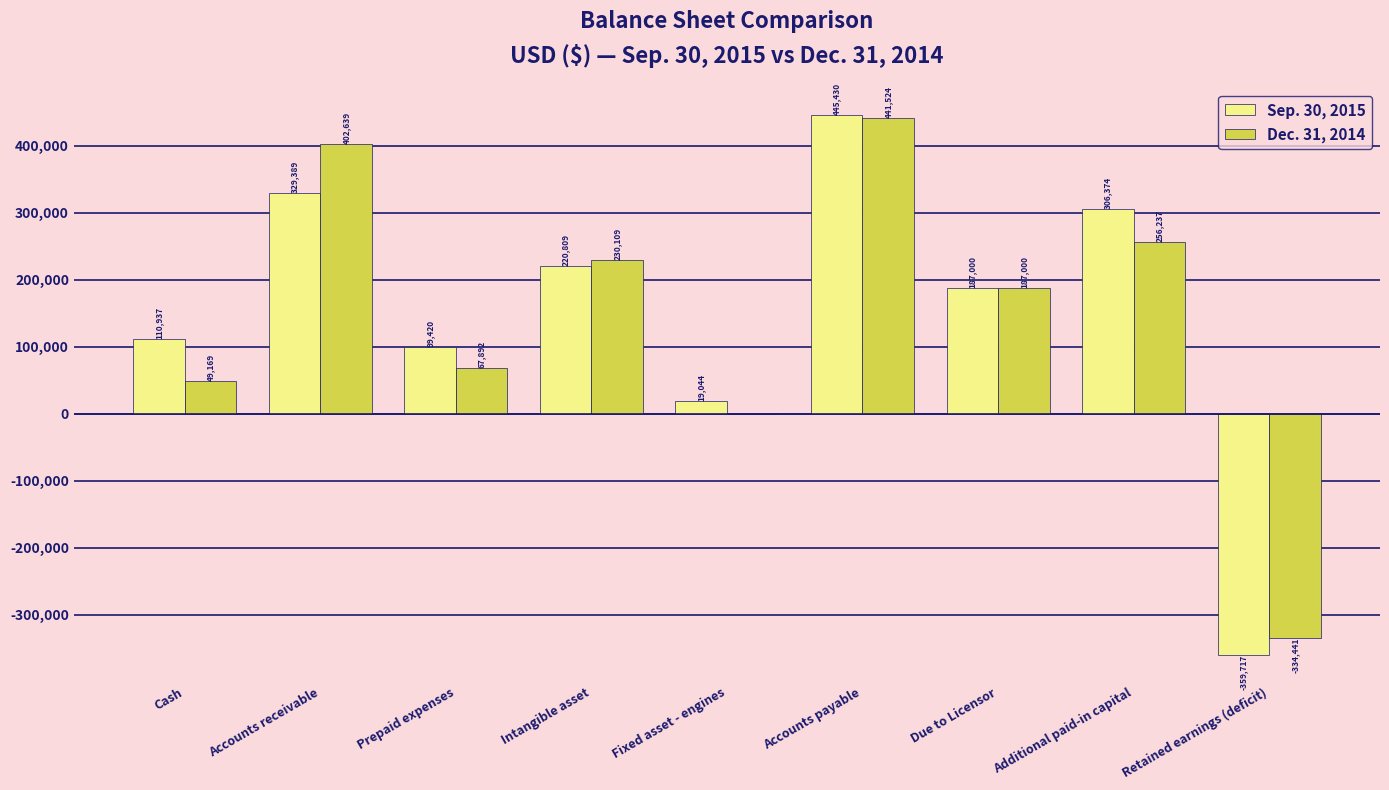

Which series changed the most between Accounts receivable and Accounts payable?

Sep. 30, 2015